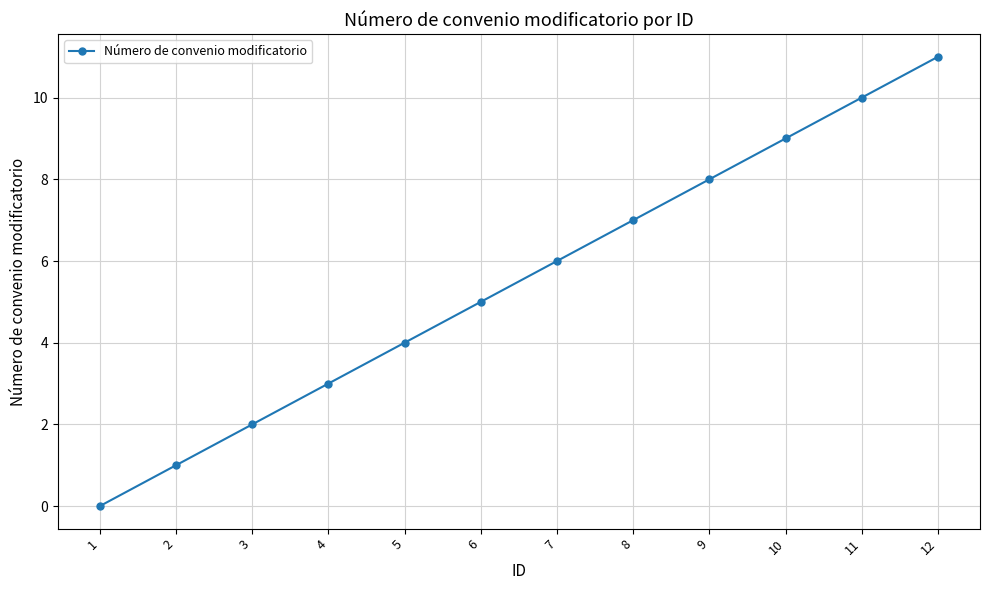

What is the difference between the values at 6 and 1?

5